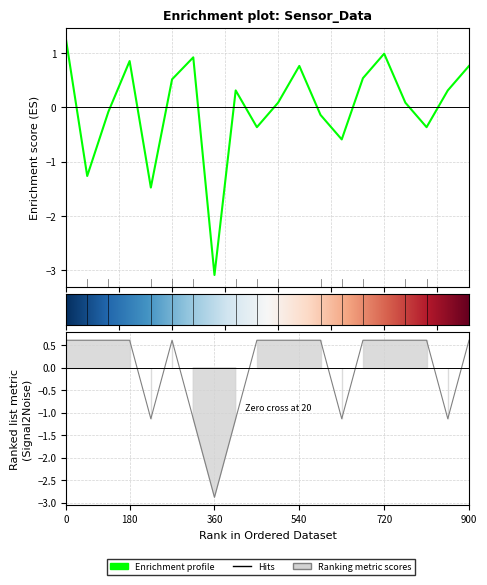

How many values in the Samples series exceed 0?

12